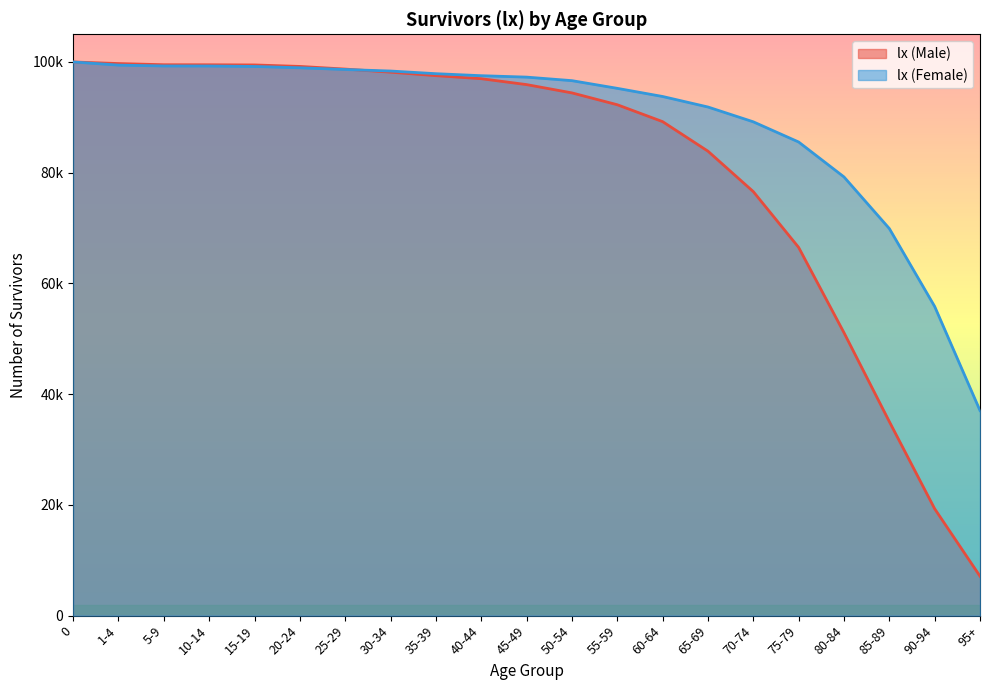

Which series has the largest range (max minus min)?

lx (Male)